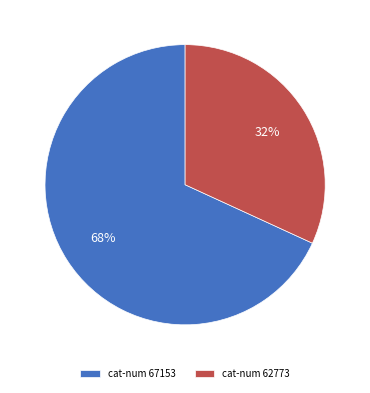

To the nearest percent, what is the average slice percentage?

50%